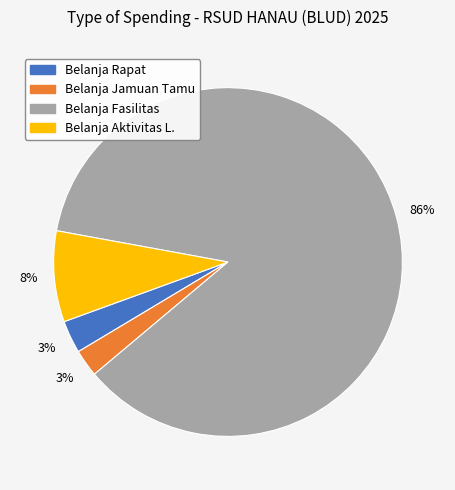

Is the sum of Belanja Jamuan Tamu and Belanja Fasilitas greater than half?

Yes